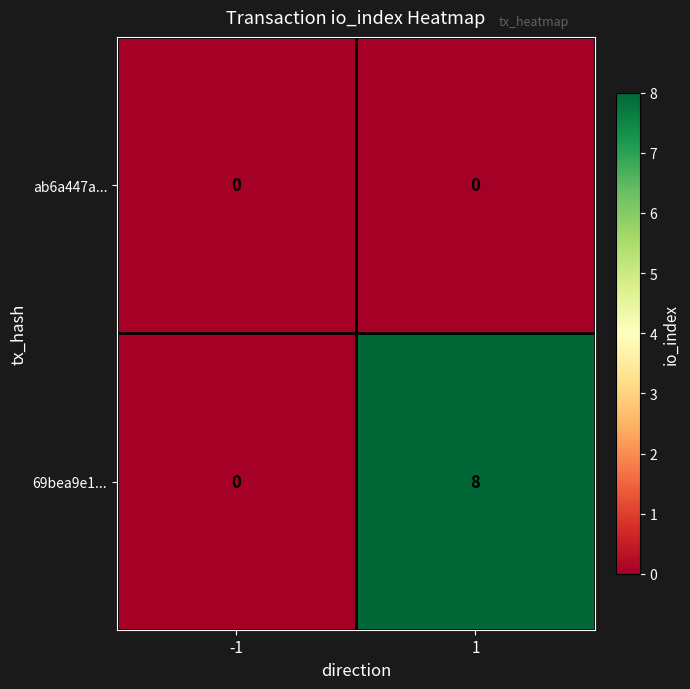

At which category is the sum across all series the highest?

1